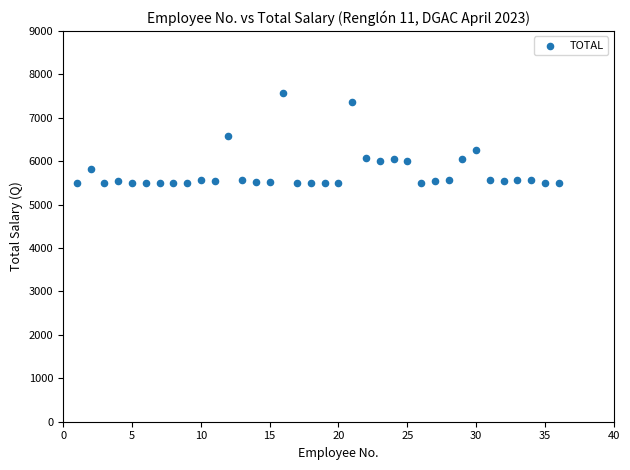

What is the range of X values (max minus min)?

35